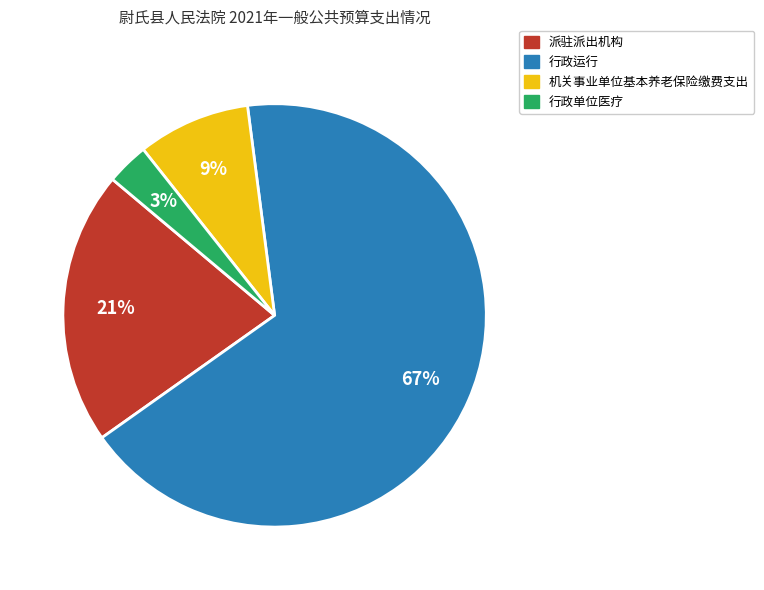

Rank the categories by value from highest to lowest.

行政运行, 派驻派出机构, 机关事业单位基本养老保险缴费支出, 行政单位医疗